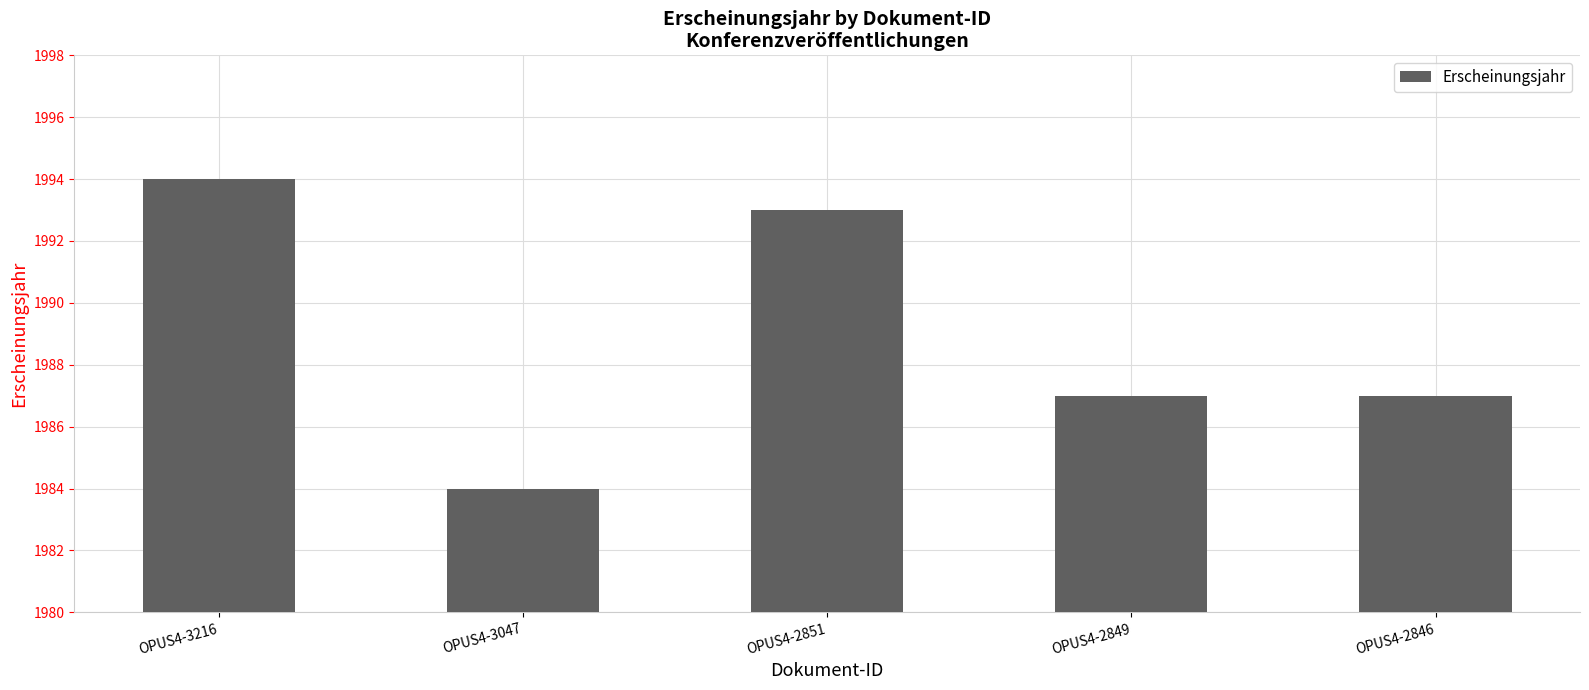

At which category does the chart reach its peak across all series?

OPUS4-3216